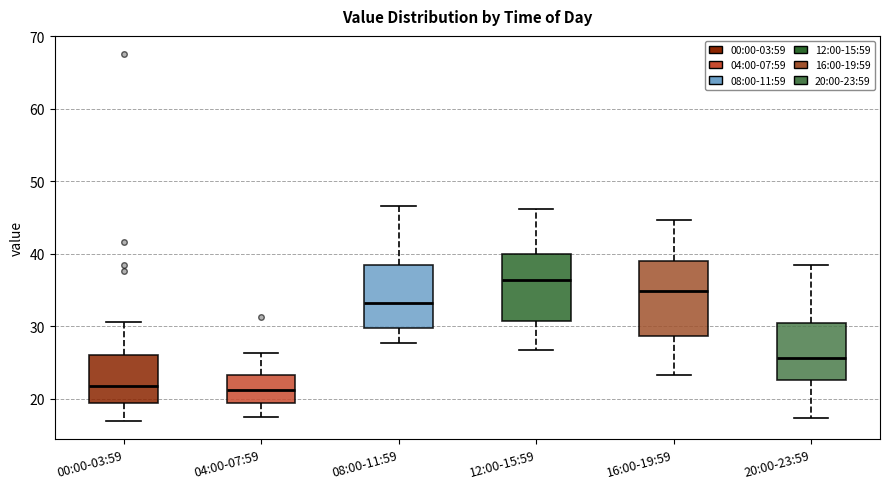

Which box is the tallest, from its lower edge to its upper edge?

16:00-19:59